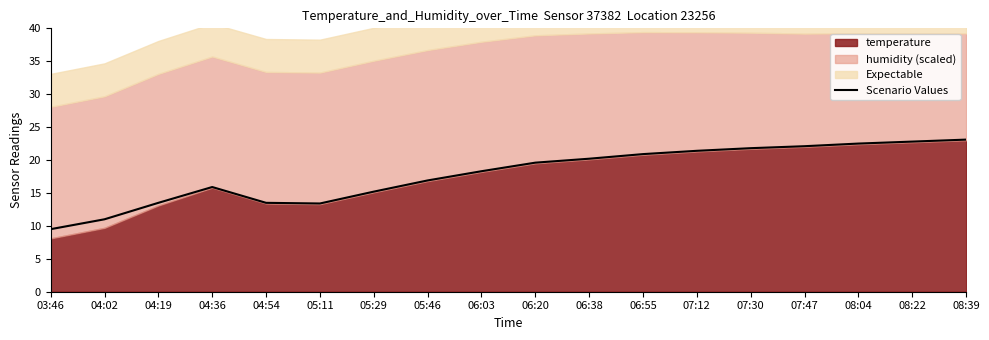

Which has a higher value, 05:29 or 04:36?

04:36